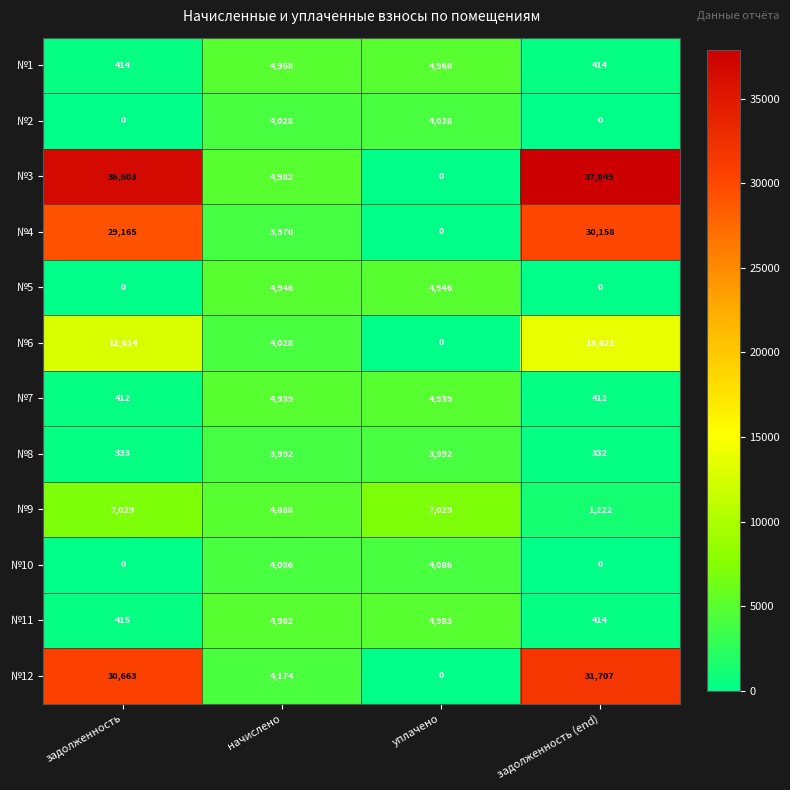

How many data points does each series have?

4